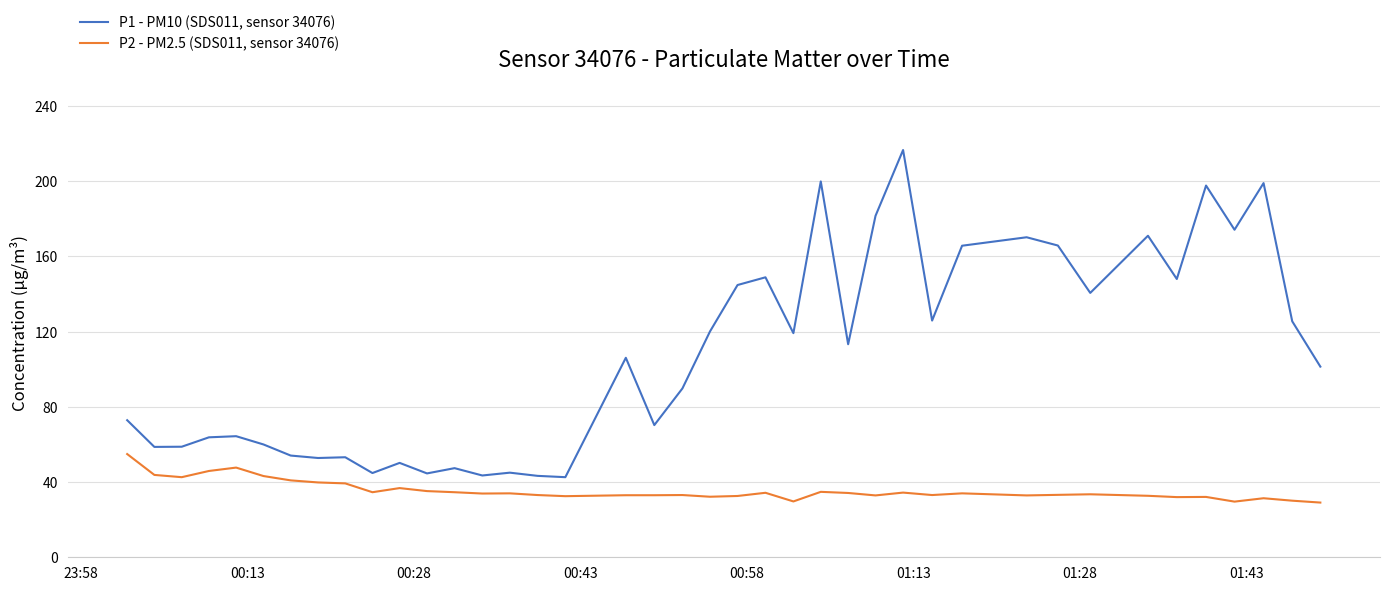

Which series has the largest total across all categories?

P1 - PM10 (SDS011, sensor 34076)